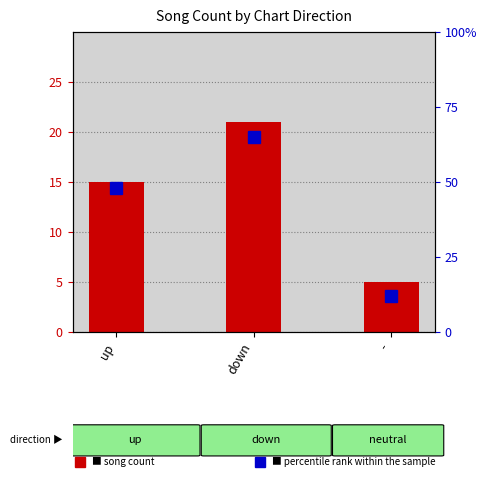

At how many categories does at least one series exceed 40?

2